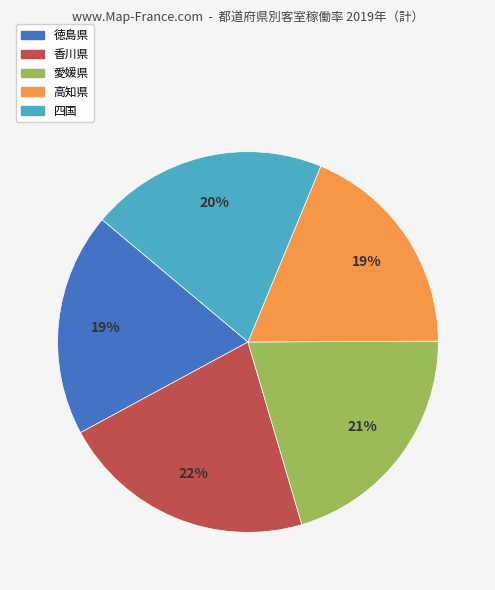

Does 香川県 represent more than half of the total?

No